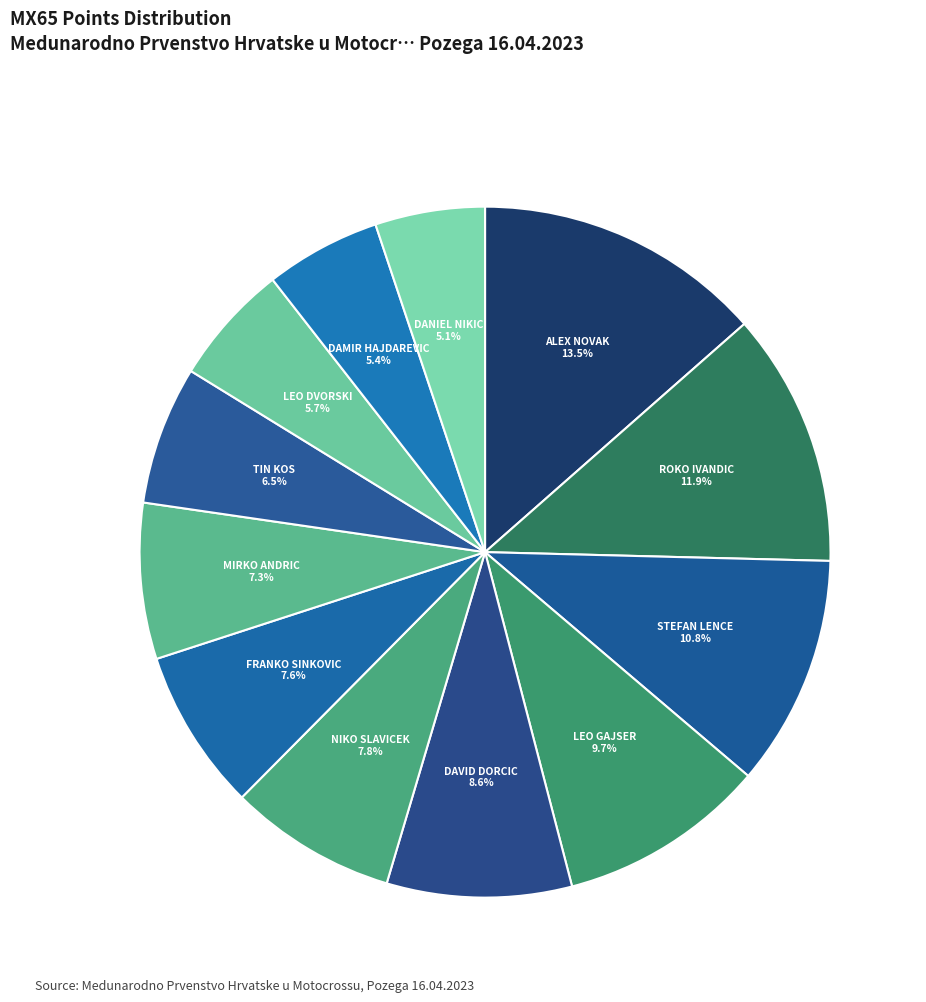

What percentage is the MIRKO ANDRIC slice, to the nearest percent?

7%